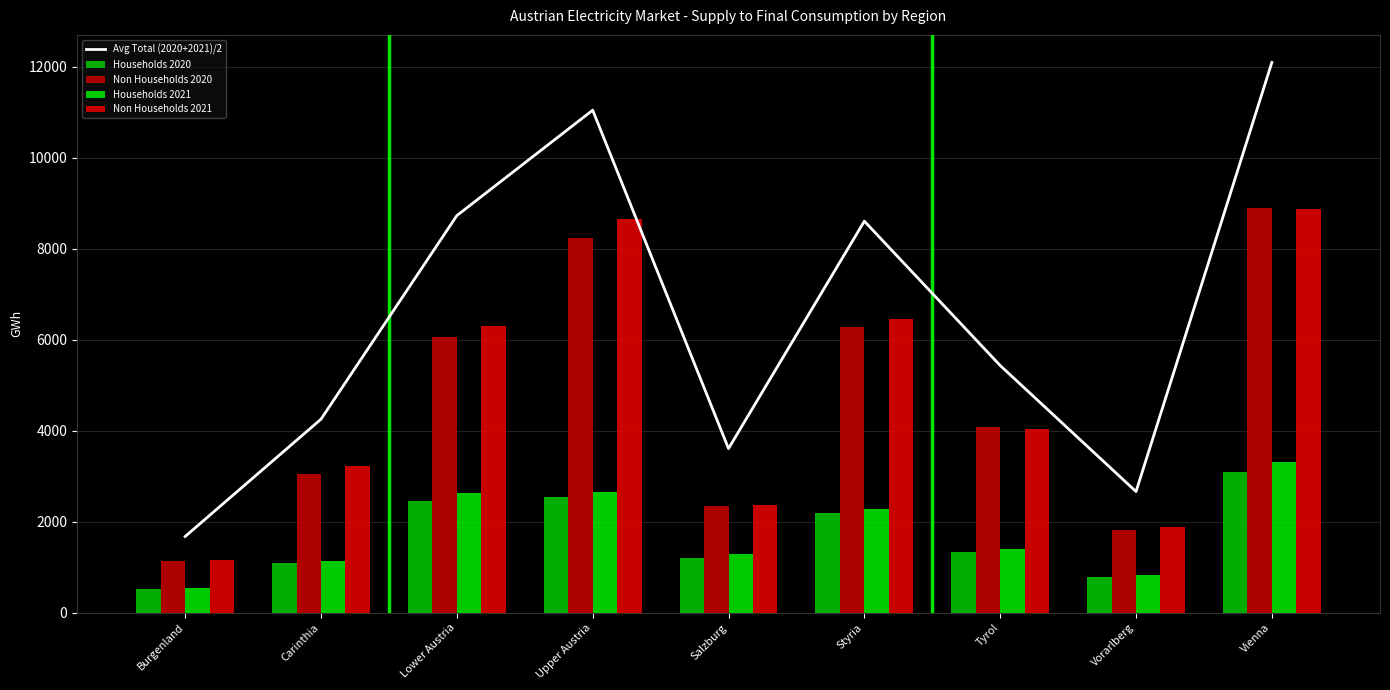

Reading left to right, transcribe all the data shown in this chart.

Avg Total (2020+2021)/2: 1676.4	4255.9	8732.2	11050.2	3609.6	8609.9	5436.0	2664.5	12100.7
Households 2020: 511.8	1086.9	2455.1	2543.5	1202.2	2187.2	1343.4	791.6	3100.5
Non Households 2020: 1136.0	3053.3	6073.5	8245.6	2357.6	6293.5	4085.6	1819.7	8907.6
Households 2021: 541.2	1138.7	2635.1	2657.9	1281.1	2272.2	1399.1	829.1	3311.7
Non Households 2021: 1163.7	3232.9	6300.8	8653.4	2378.2	6466.9	4043.9	1888.7	8881.7